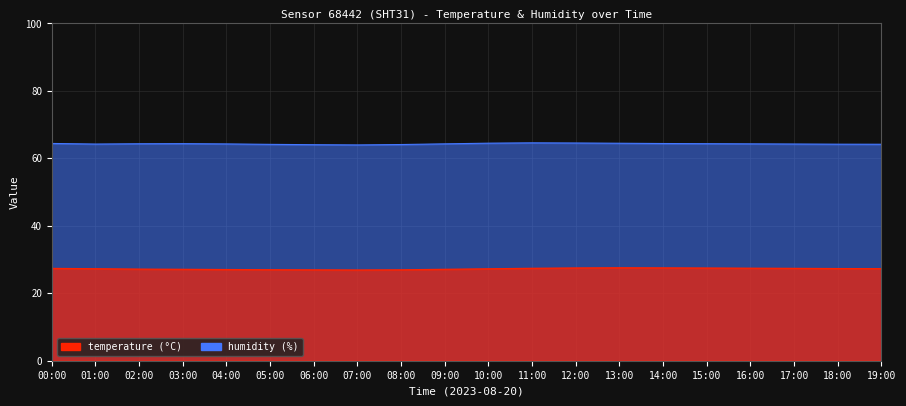

At how many categories does at least one series exceed 37?

20